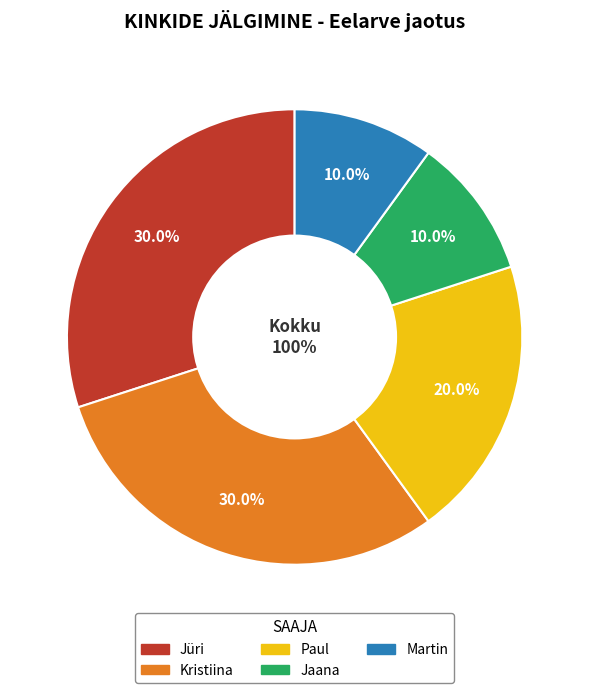

To the nearest percent, what is the difference between the Kristiina and Martin slice percentages?

20%